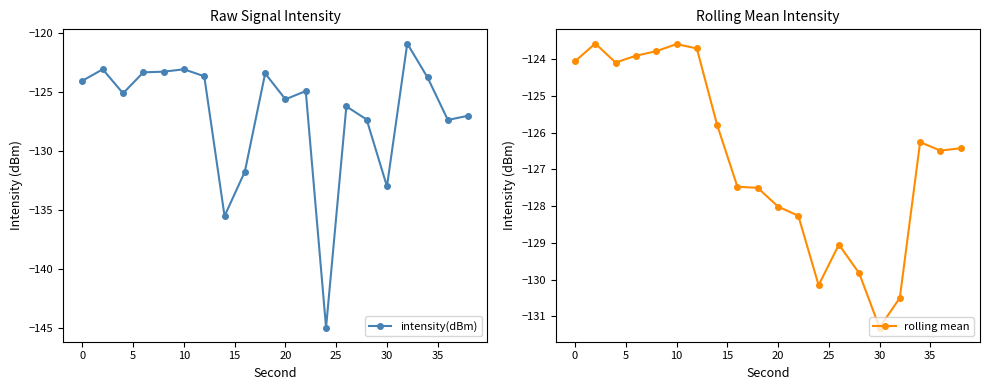

The intensity(dBm) series shows -29.1 at 0. True or false?

False